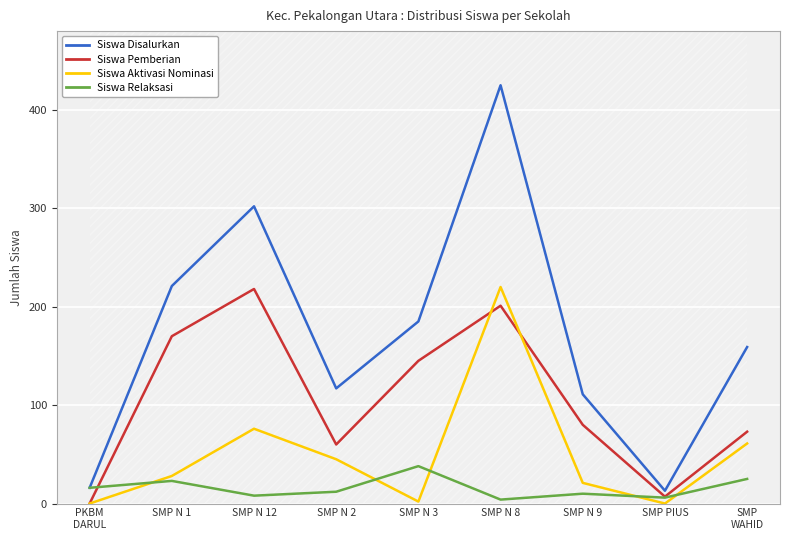

Count the number of categories in the chart.

9